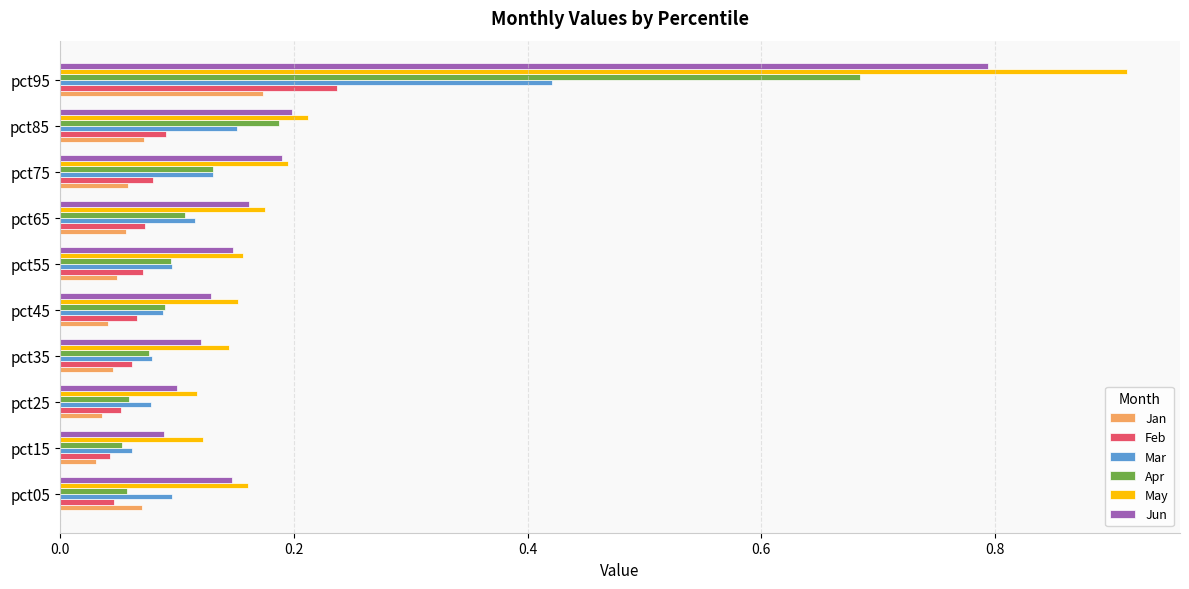

What is the total value across all series at pct55?

0.6